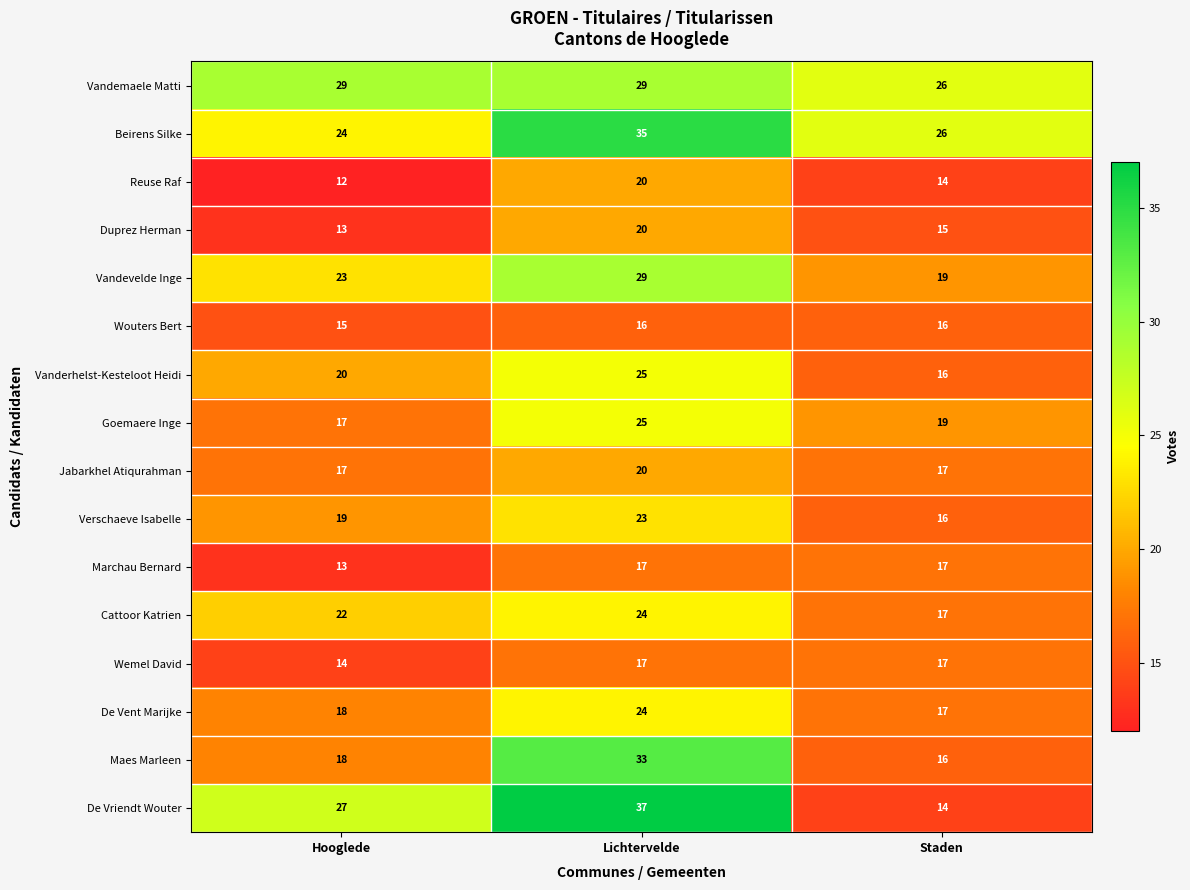

How many data points does each series have?

3